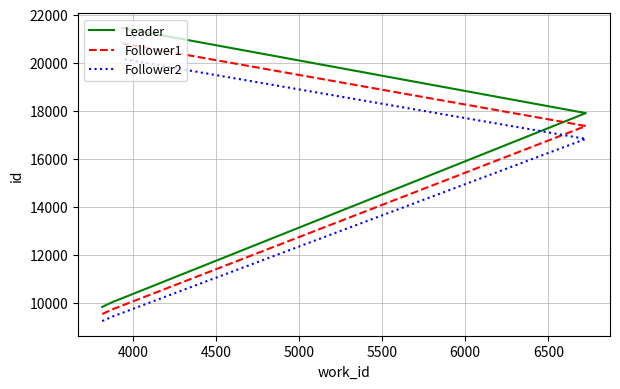

How many lines are shown in the chart?

3